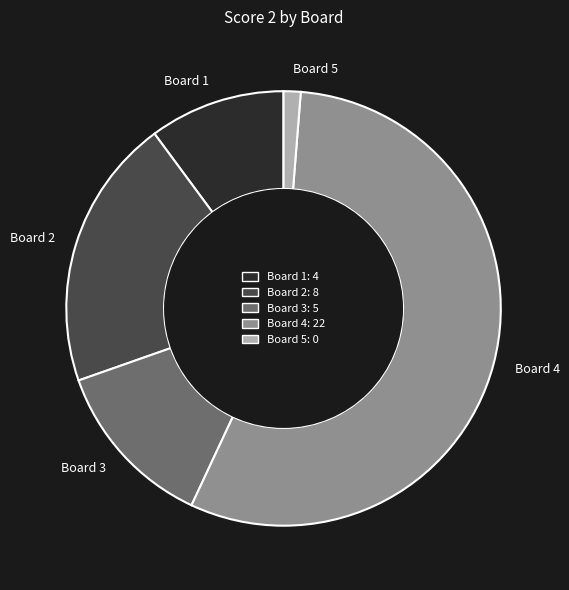

Is Board 4 the majority of the pie?

Yes